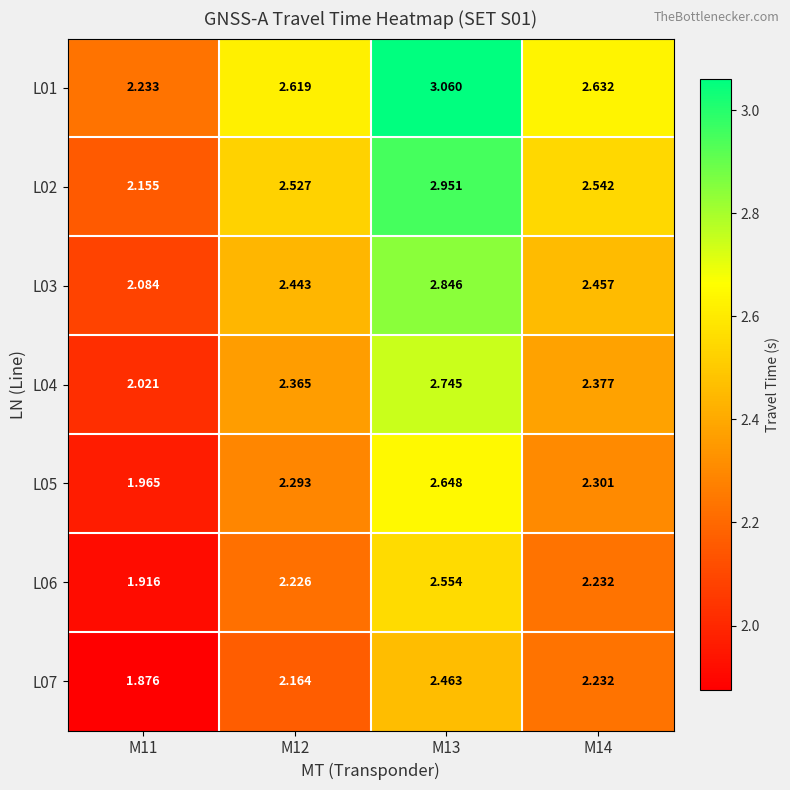

What is the total value across all series at M12?

16.6